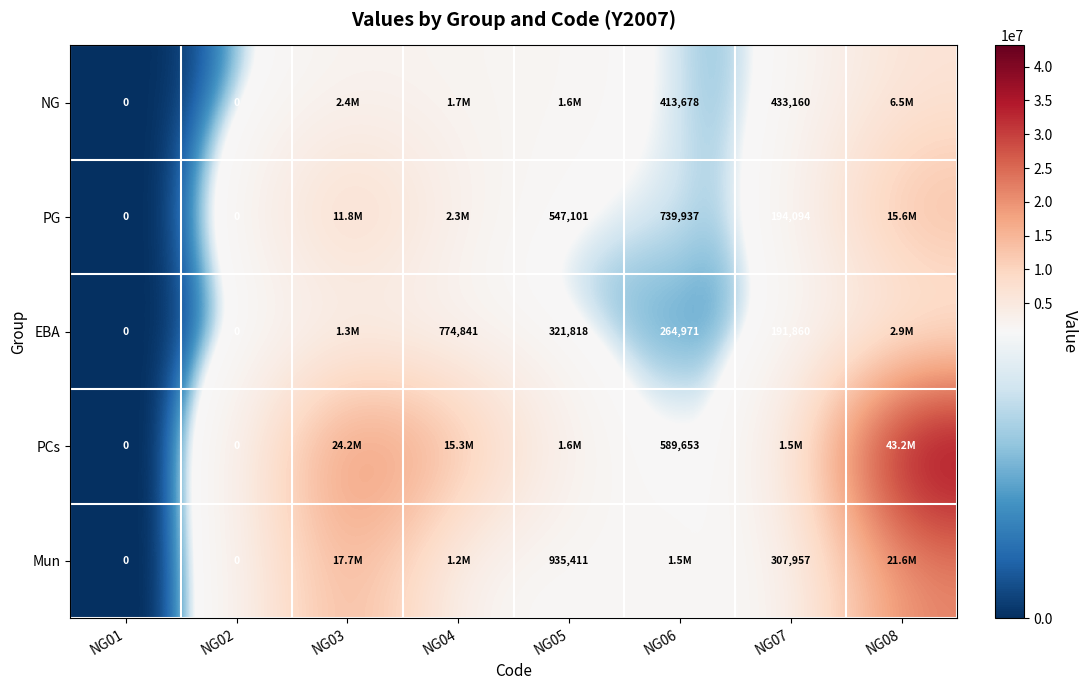

The PG series shows 61221 at NG07. True or false?

False